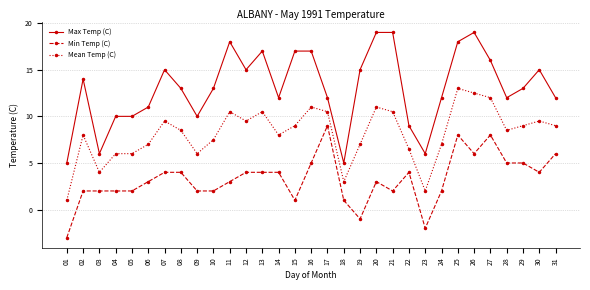

Which series has the largest total across all categories?

Max Temp (C)